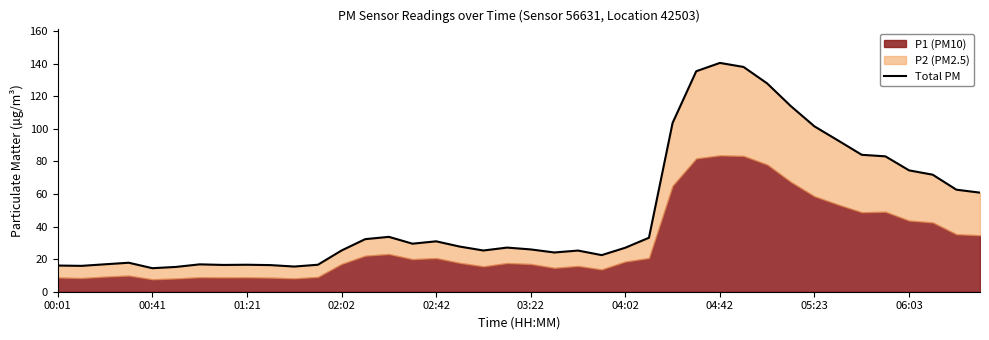

What is the maximum value shown in the chart?

140.5